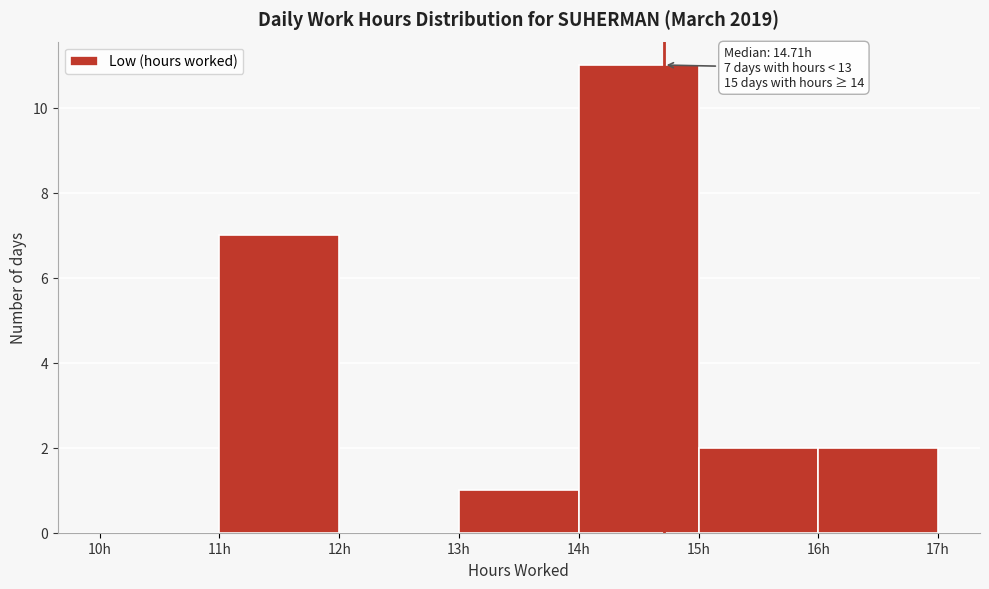

Which range on the x-axis has the tallest bar?

14 to 15